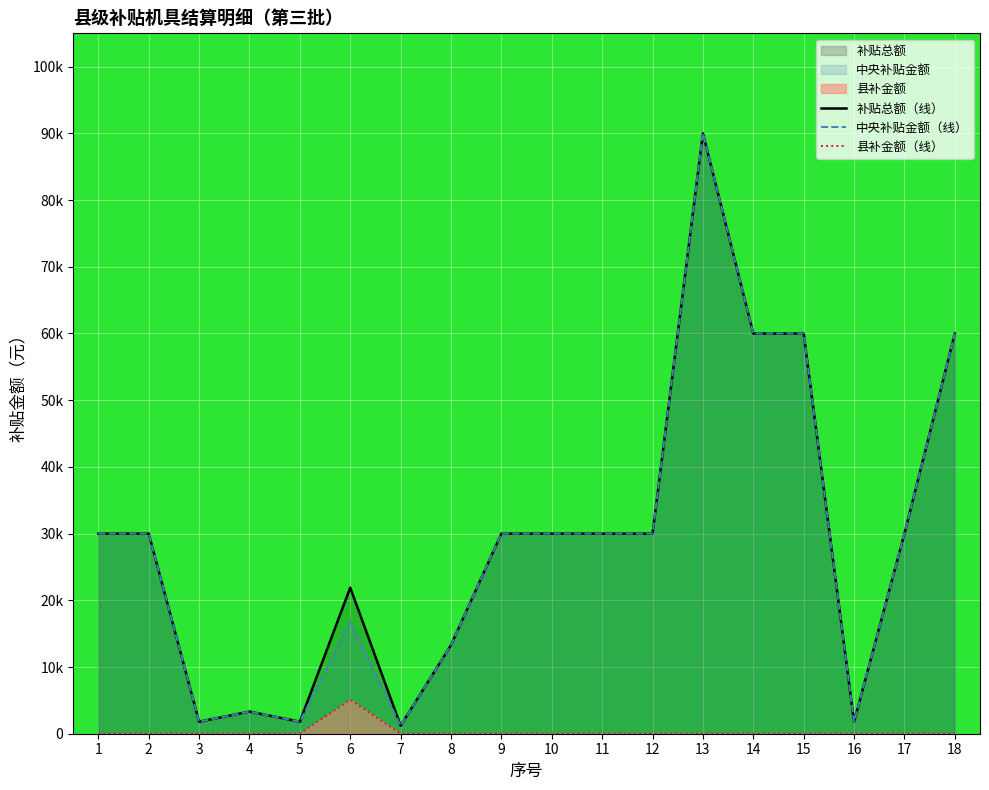

Count the 县补金额（线） values in the range 0 to 1.

17